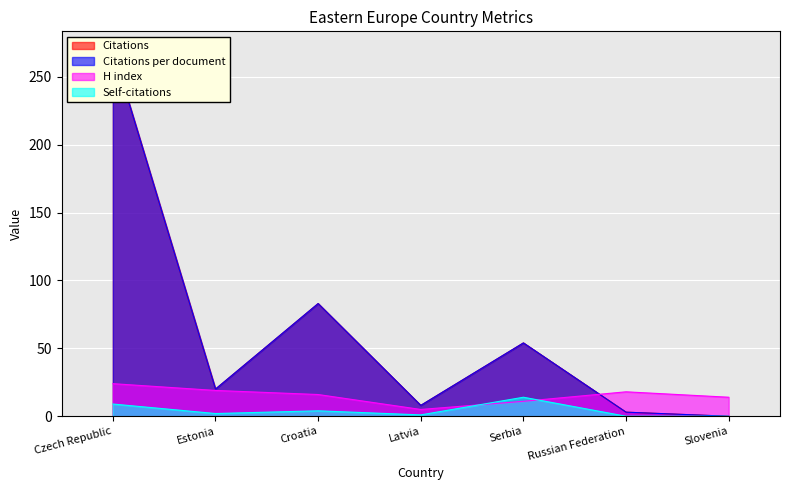

Reading left to right, extract all data points from this chart.

Citations: Czech Republic=270	Estonia=20	Croatia=83	Latvia=8	Serbia=54	Russian Federation=3	Slovenia=0
Citations per document: Czech Republic=270	Estonia=20	Croatia=83	Latvia=8	Serbia=54	Russian Federation=3	Slovenia=0
H index: Czech Republic=24	Estonia=19	Croatia=16	Latvia=5	Serbia=11	Russian Federation=18	Slovenia=14
Self-citations: Czech Republic=9	Estonia=2	Croatia=4	Latvia=1	Serbia=14	Russian Federation=0	Slovenia=0